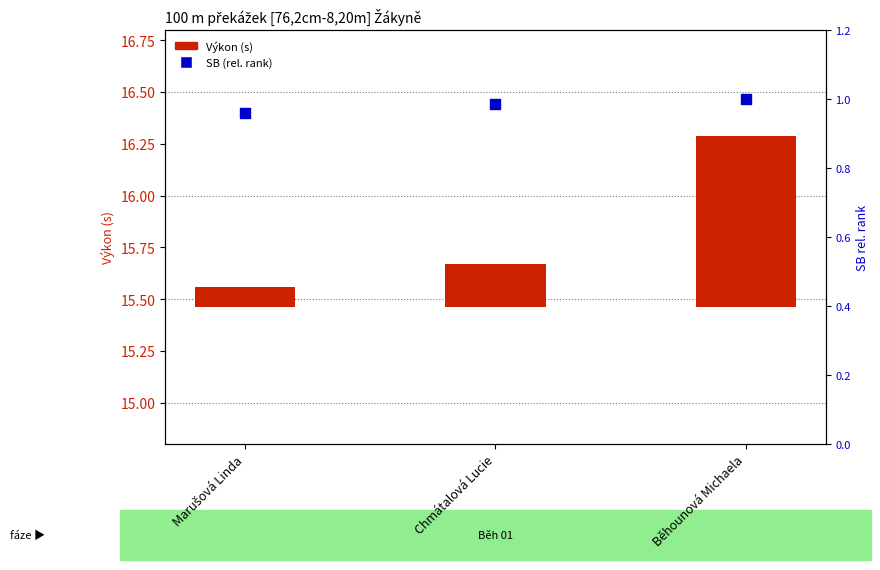

Which series reaches the minimum Y coordinate?

Výkon (s)